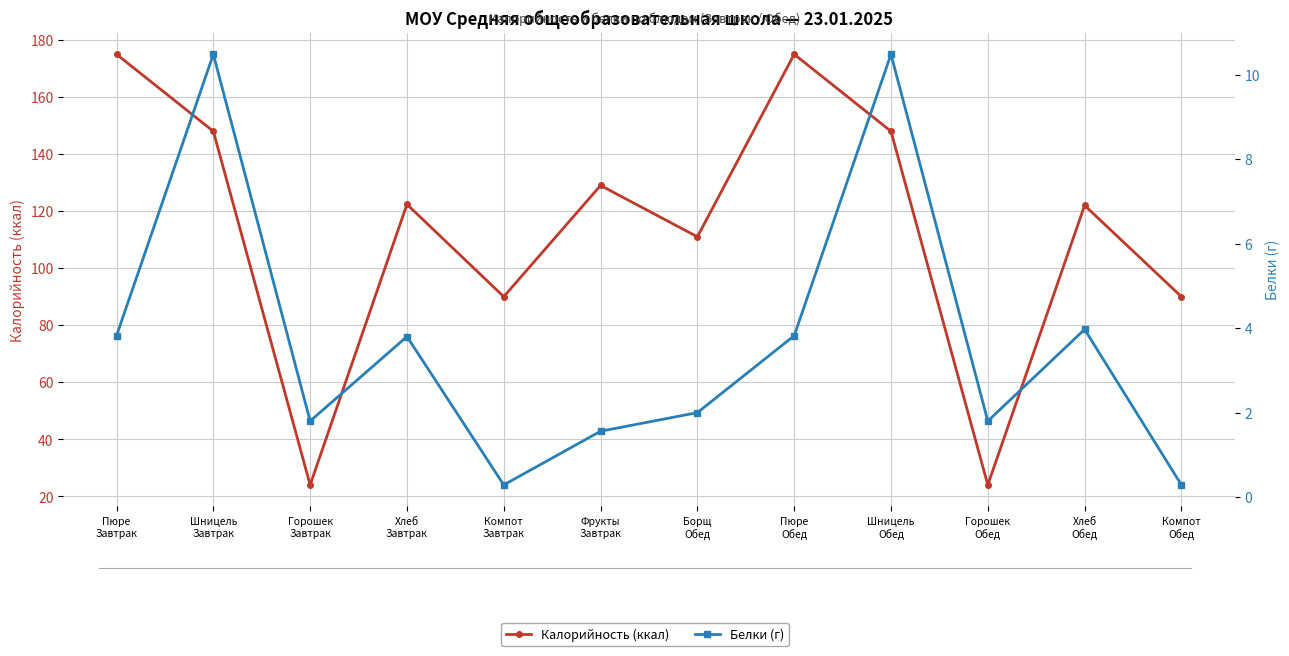

How many lines are shown in the chart?

2